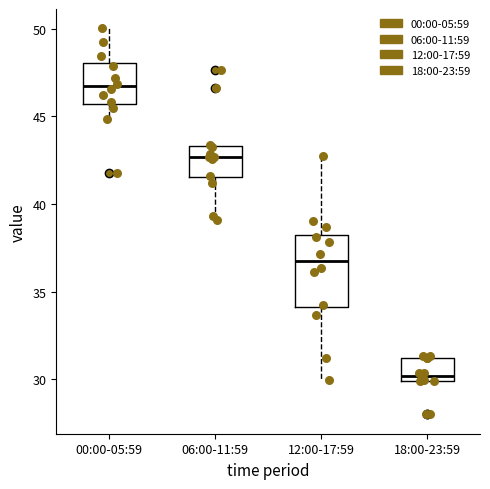

Reading left to right, transcribe this box plot: for each box, give where its median line is, the range the box spans, and where its two whiskers end, as read against the y-axis. The values are not printed on the chart, so give them approximately, as read against the axis.

00:00-05:59: median 46.5, box 45.5 to 48.0, whiskers 45.0 to 50.0
06:00-11:59: median 42.5, box 41.5 to 43.5, whiskers 39.0 to 43.5
12:00-17:59: median 37.0, box 34.0 to 38.0, whiskers 30.0 to 42.5
18:00-23:59: median 30.0 (just above the box's lower edge), box 30.0 to 31.0, whiskers 30.0 to 31.5